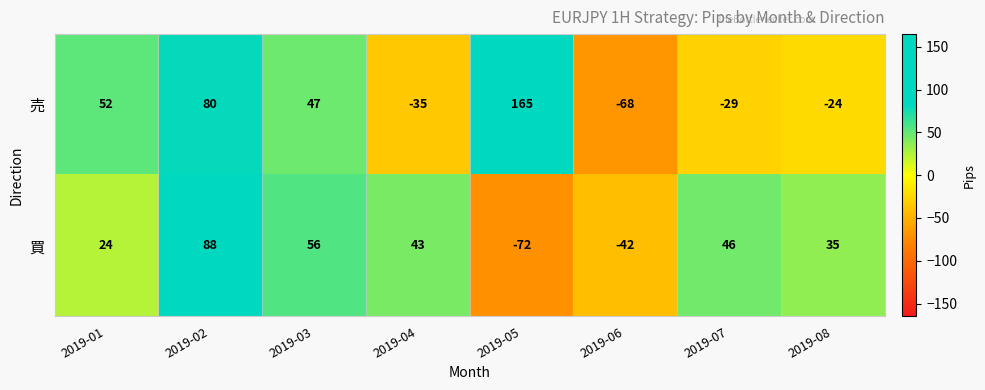

Reading right to left, what are all the values shown in this chart?

売: 2019-08=-24	2019-07=-29	2019-06=-68	2019-05=165	2019-04=-35	2019-03=47	2019-02=80	2019-01=52
買: 2019-08=35	2019-07=46	2019-06=-42	2019-05=-72	2019-04=43	2019-03=56	2019-02=88	2019-01=24